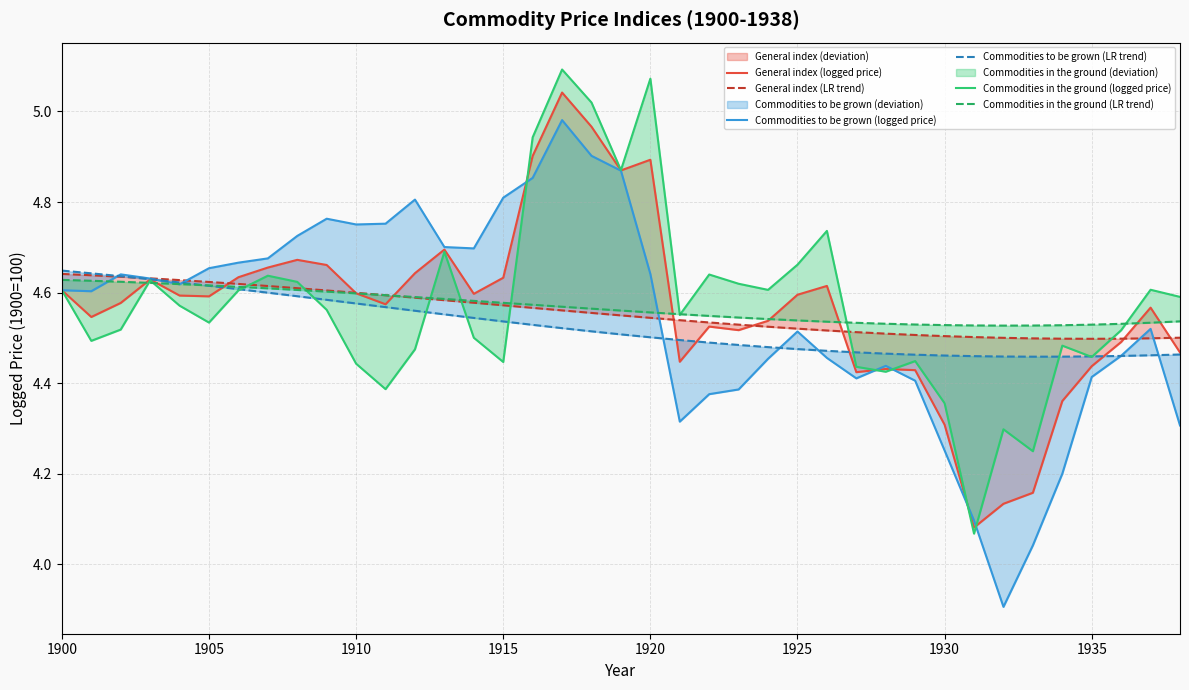

Reading left to right, what are all the values shown in this chart?

General index (logged price): 4.6	4.5	4.6	4.6	4.6	4.6	4.6	4.7	4.7	4.7	4.6	4.6	4.6	4.7	4.6	4.6	4.9	5.0	5.0	4.9	4.9	4.4	4.5	4.5	4.5	4.6	4.6	4.4	4.4	4.4	4.3	4.1	4.1	4.2	4.4	4.4	4.5	4.6	4.5
General index (LR trend): 4.6	4.6	4.6	4.6	4.6	4.6	4.6	4.6	4.6	4.6	4.6	4.6	4.6	4.6	4.6	4.6	4.6	4.6	4.6	4.5	4.5	4.5	4.5	4.5	4.5	4.5	4.5	4.5	4.5	4.5	4.5	4.5	4.5	4.5	4.5	4.5	4.5	4.5	4.5
Commodities to be grown (logged price): 4.6	4.6	4.6	4.6	4.6	4.7	4.7	4.7	4.7	4.8	4.8	4.8	4.8	4.7	4.7	4.8	4.9	5.0	4.9	4.9	4.6	4.3	4.4	4.4	4.5	4.5	4.5	4.4	4.4	4.4	4.3	4.1	3.9	4.0	4.2	4.4	4.5	4.5	4.3
Commodities to be grown (LR trend): 4.6	4.6	4.6	4.6	4.6	4.6	4.6	4.6	4.6	4.6	4.6	4.6	4.6	4.6	4.5	4.5	4.5	4.5	4.5	4.5	4.5	4.5	4.5	4.5	4.5	4.5	4.5	4.5	4.5	4.5	4.5	4.5	4.5	4.5	4.5	4.5	4.5	4.5	4.5
Commodities in the ground (logged price): 4.6	4.5	4.5	4.6	4.6	4.5	4.6	4.6	4.6	4.6	4.4	4.4	4.5	4.7	4.5	4.4	4.9	5.1	5.0	4.9	5.1	4.6	4.6	4.6	4.6	4.7	4.7	4.4	4.4	4.4	4.4	4.1	4.3	4.2	4.5	4.5	4.5	4.6	4.6
Commodities in the ground (LR trend): 4.6	4.6	4.6	4.6	4.6	4.6	4.6	4.6	4.6	4.6	4.6	4.6	4.6	4.6	4.6	4.6	4.6	4.6	4.6	4.6	4.6	4.6	4.5	4.5	4.5	4.5	4.5	4.5	4.5	4.5	4.5	4.5	4.5	4.5	4.5	4.5	4.5	4.5	4.5